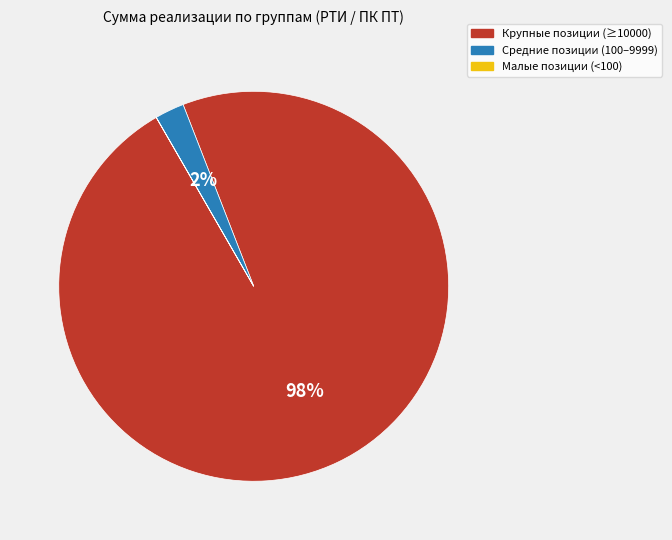

Is there any slice that represents more than half of the pie?

Yes